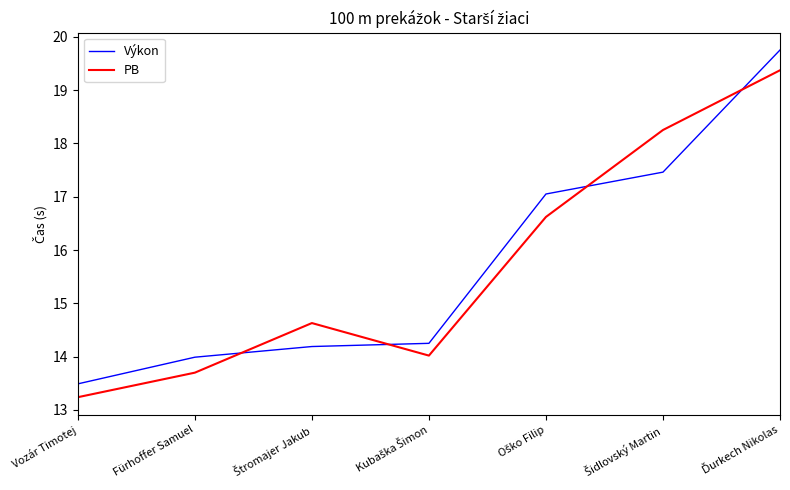

What is the difference between the second highest and second lowest values in the Výkon series?

3.5